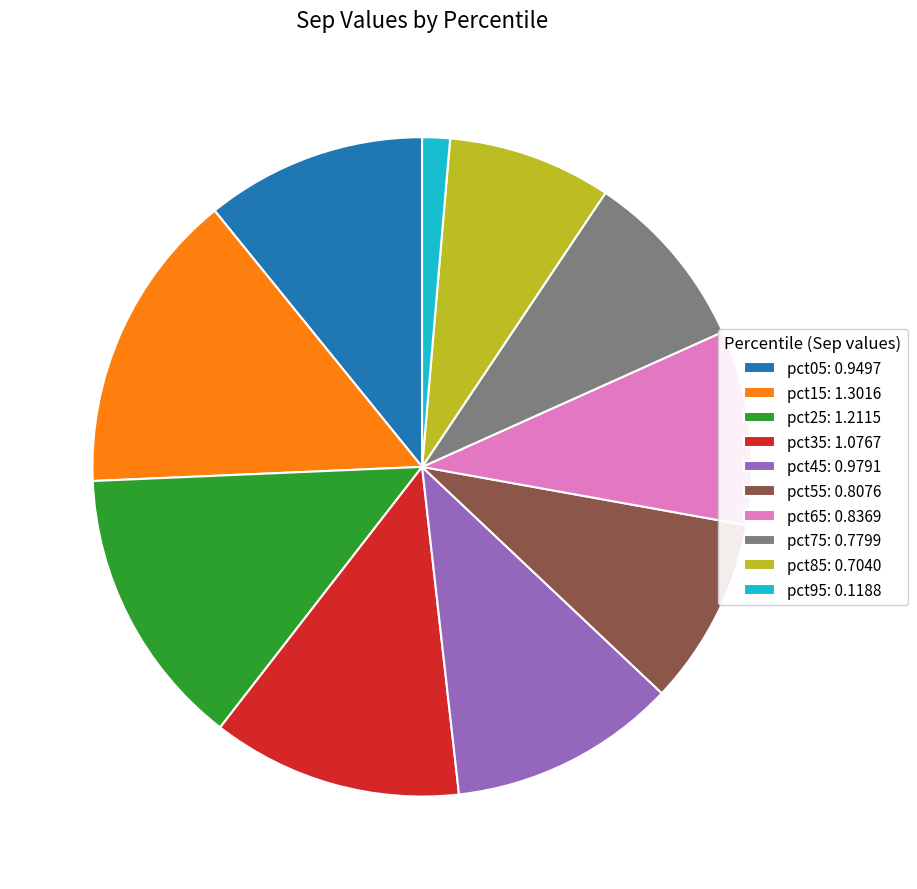

Combined, do pct55: 0.8076 and pct45: 0.9791 account for over 50%?

No